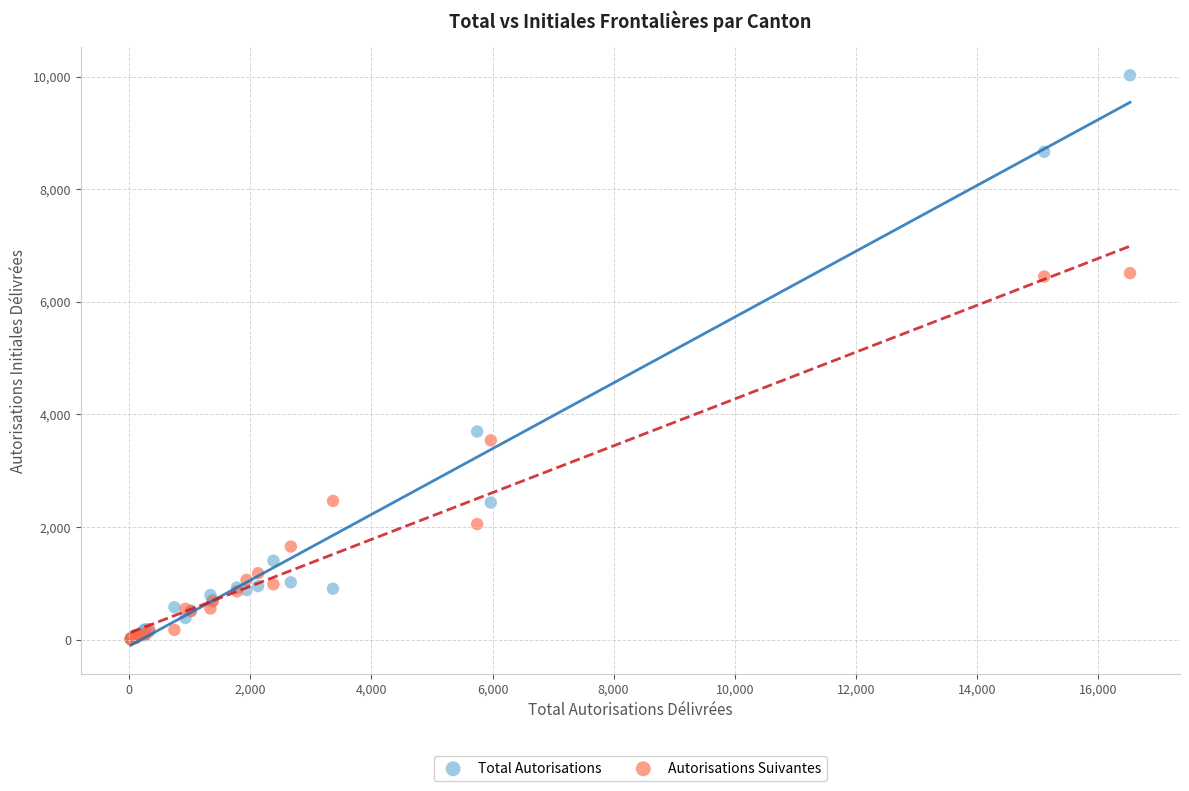

In the Autorisations Suivantes series, what Y value is closest to 3255?

3538